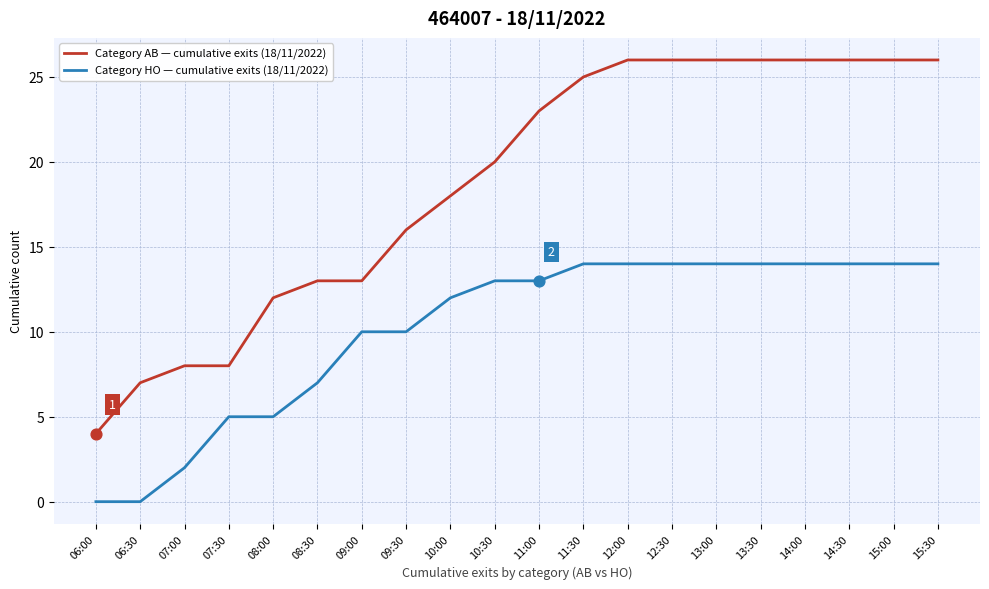

Is the value of Category HO — cumulative exits (18/11/2022) at 15:30 greater than the value of Category AB — cumulative exits (18/11/2022) at 07:30?

Yes